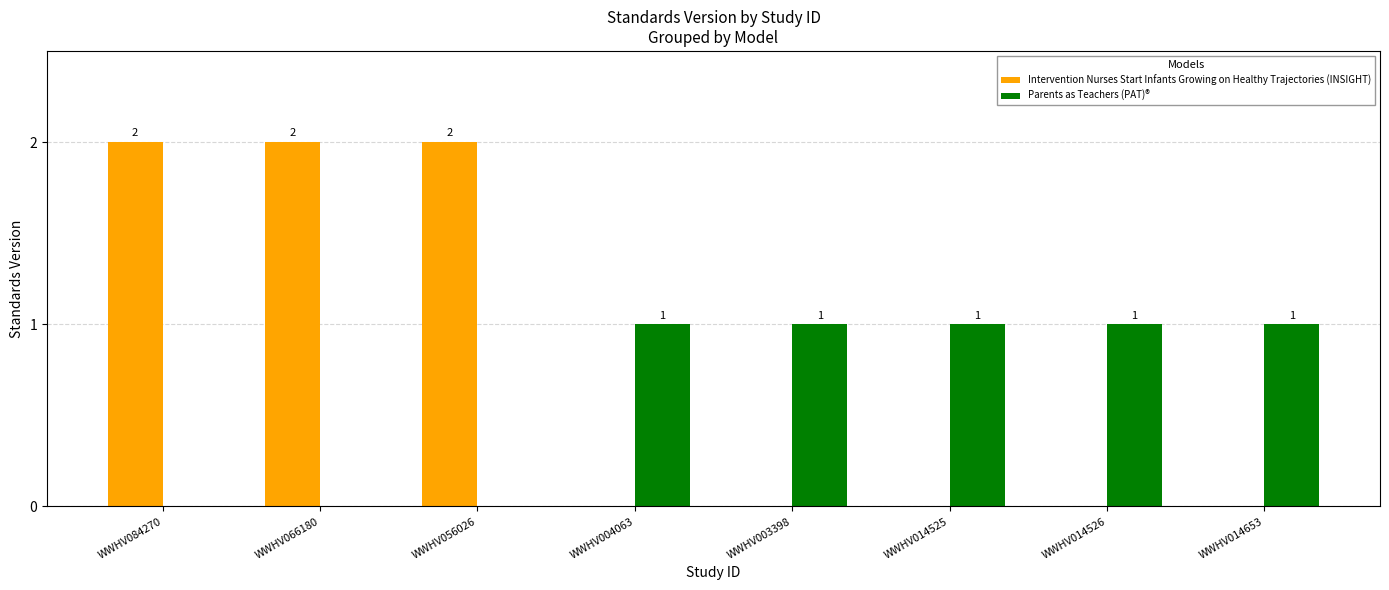

Which series changed the most between WWHV084270 and WWHV014653?

Intervention Nurses Start Infants Growing on Healthy Trajectories (INSIGHT)